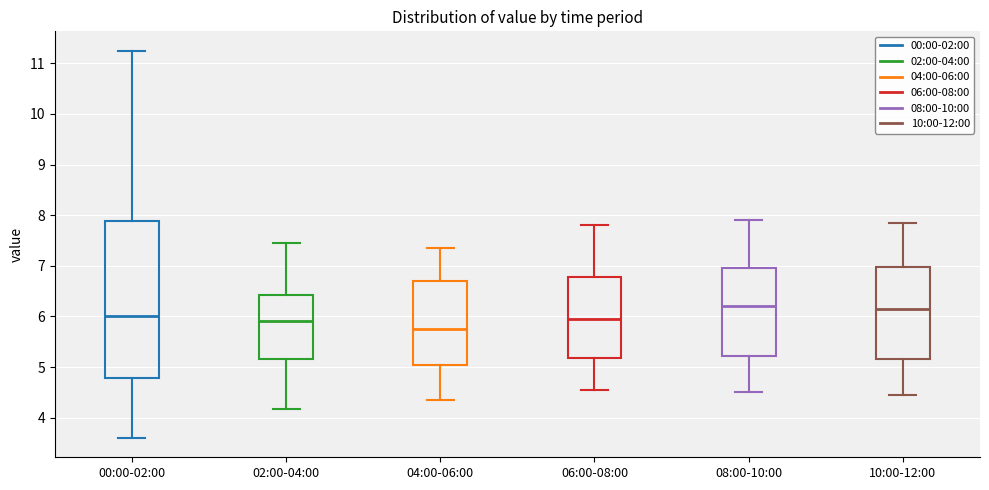

Which box has the lowest median line?

04:00-06:00